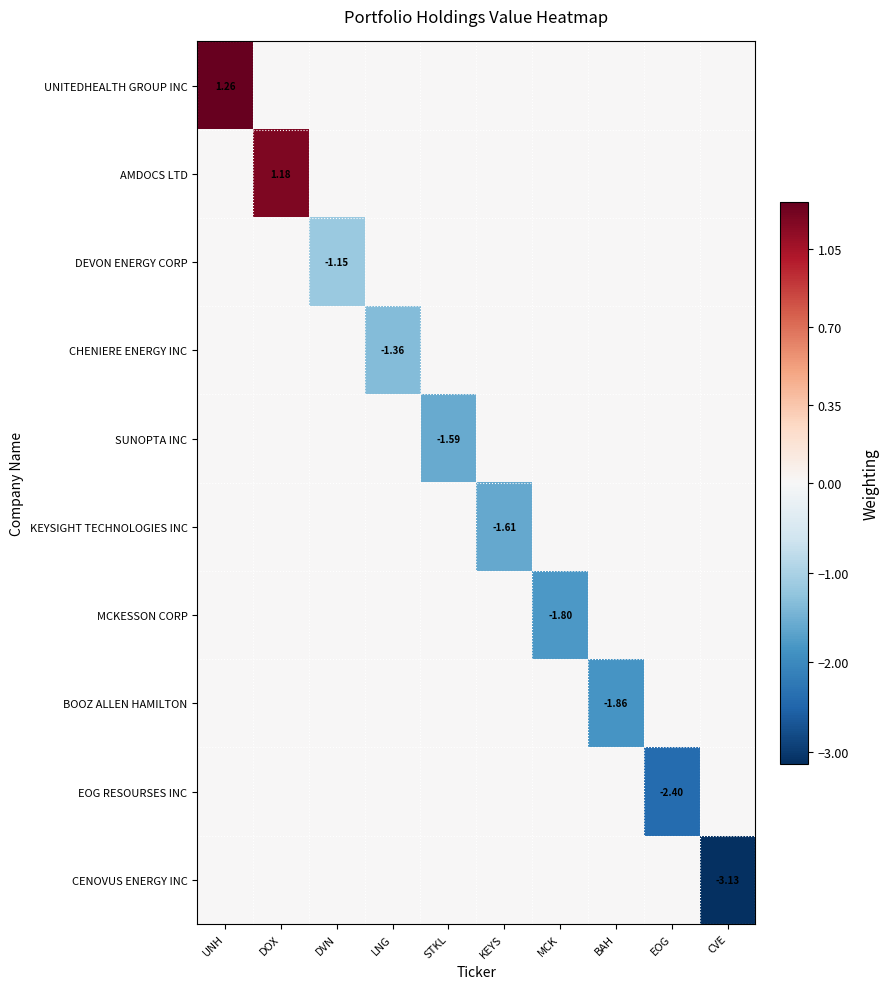

At how many categories does at least one series exceed 0?

2